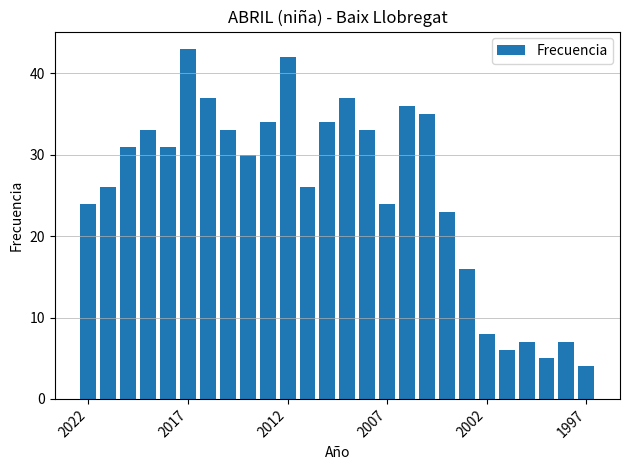

What is the greatest value displayed?

43